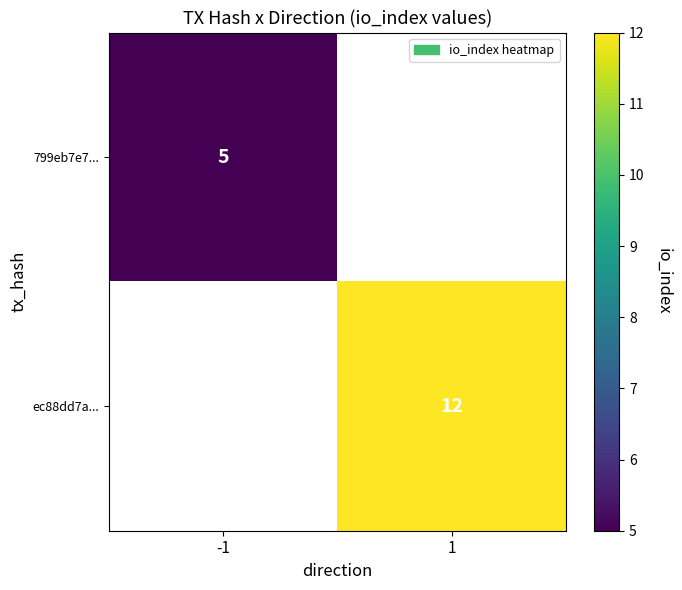

The value of 799eb7e7... at -1 is 2. True or false?

False